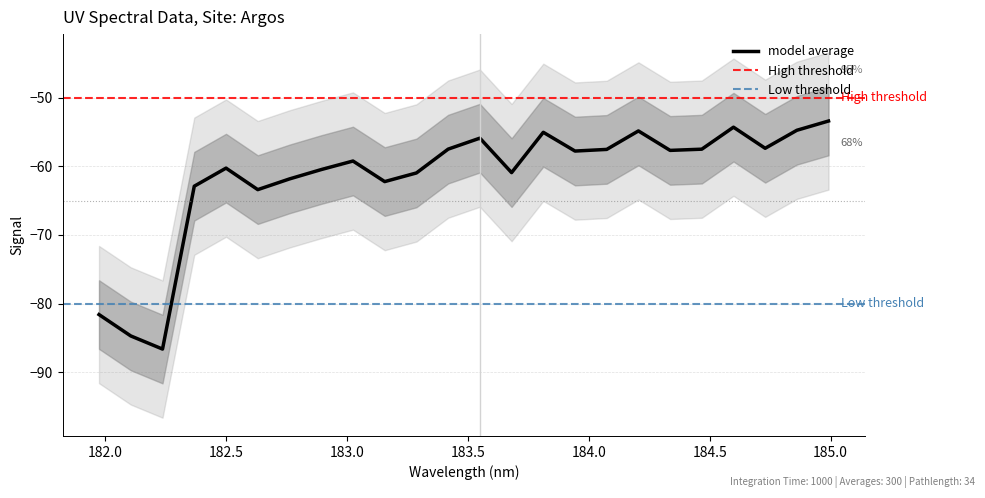

At which category does the data reach its first local valley?

182.2359681898